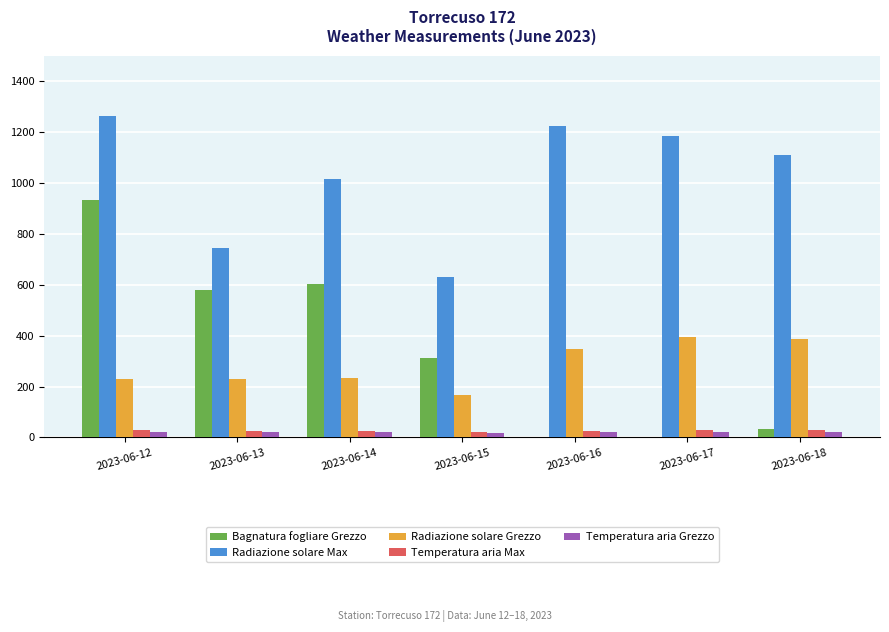

At which label is Bagnatura fogliare Grezzo closest to 466?

2023-06-13